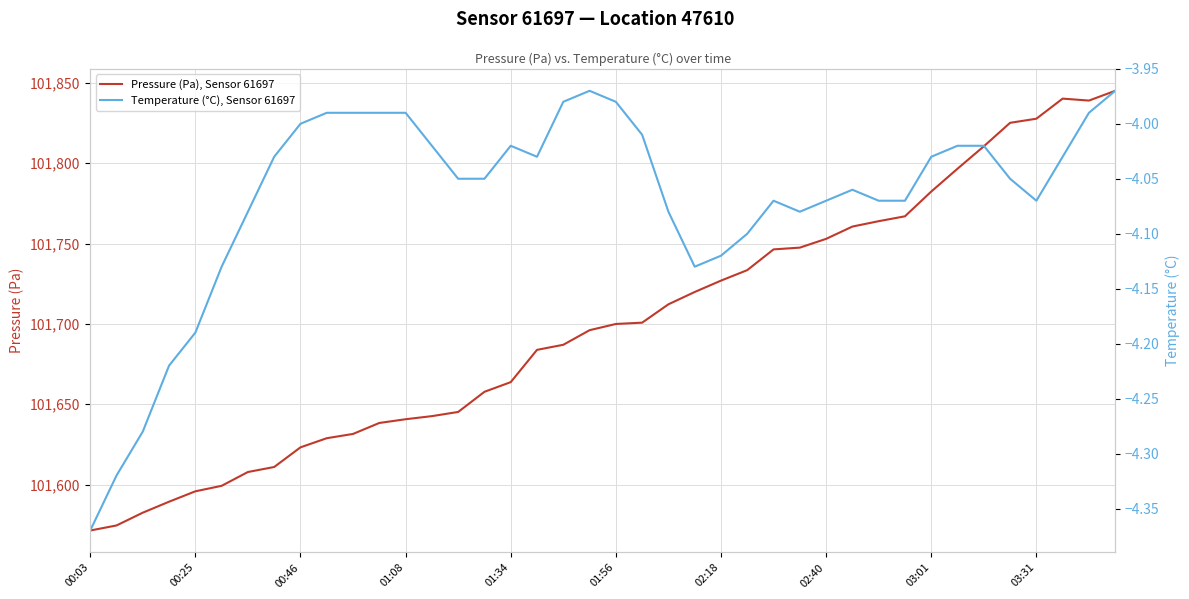

True or false: Temperature (°C), Sensor 61697 and Pressure (Pa), Sensor 61697 cross at least once.

False